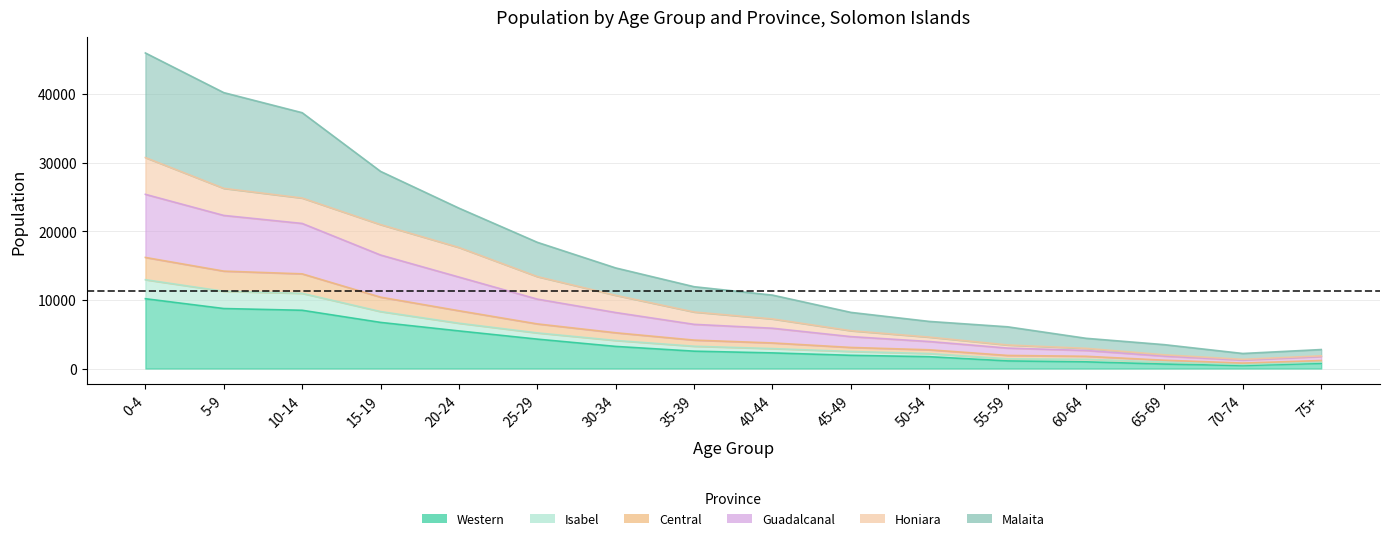

What is the value of the Isabel point at the 6th from the left?

5190